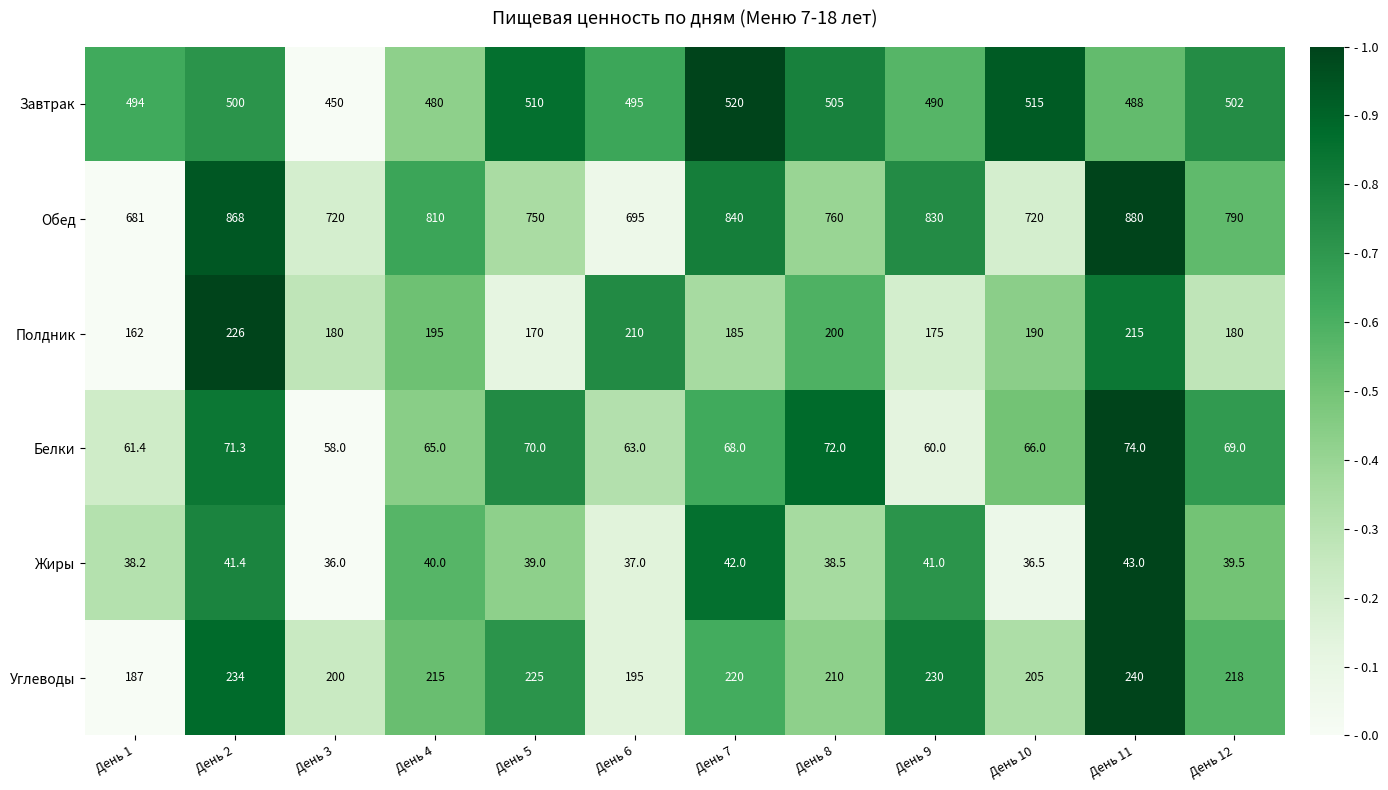

Which series has the largest range (max minus min)?

Обед